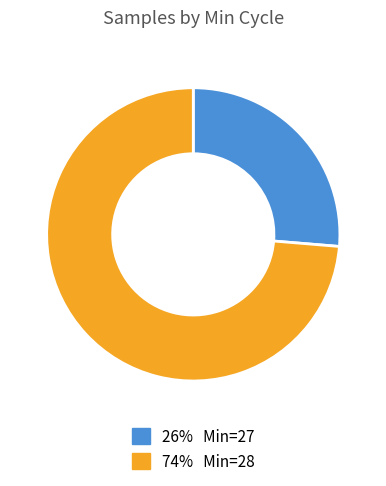

Is there a majority slice in this chart?

Yes